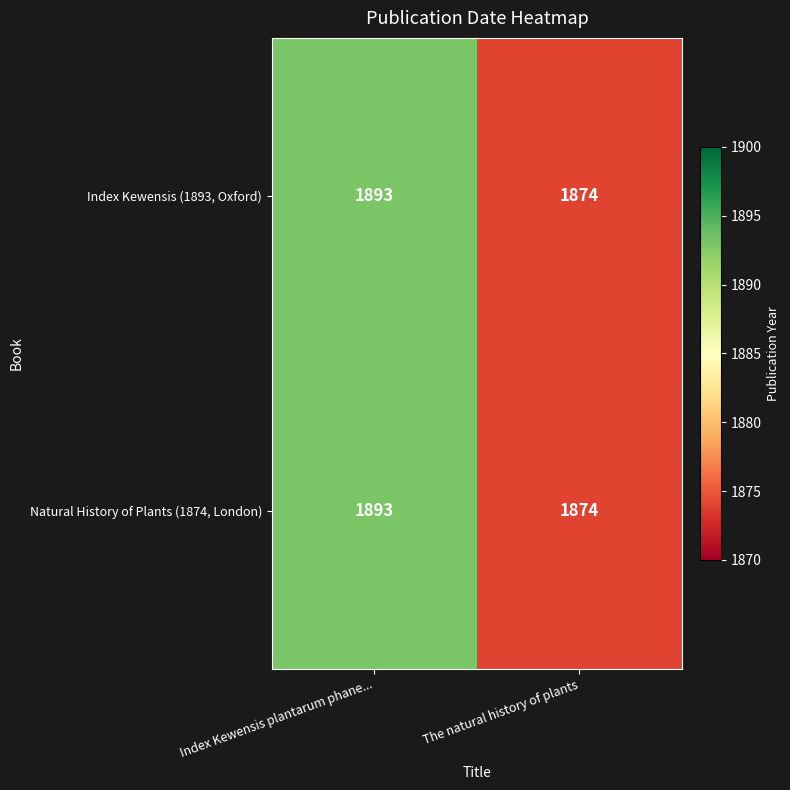

At which category is the sum across all series the highest?

Index Kewensis plantarum phane...